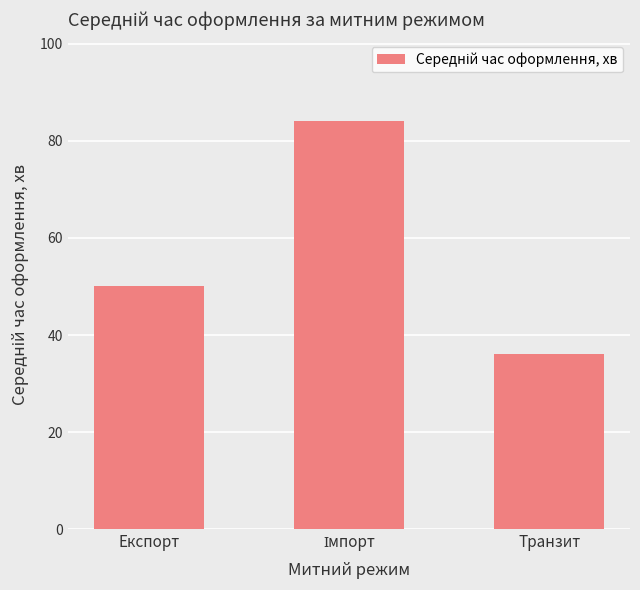

What is the sum of the values at Експорт and Транзит?

86